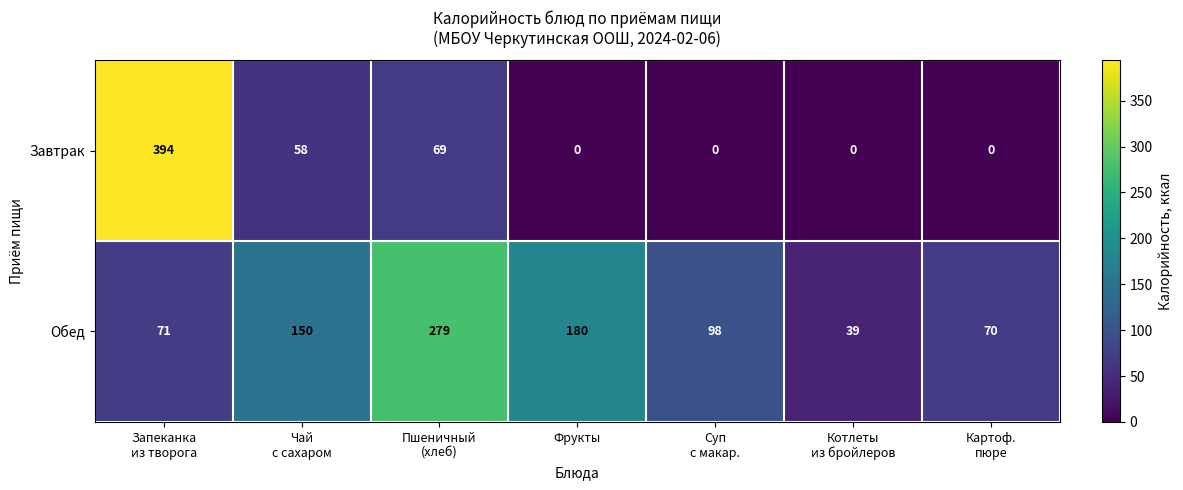

At how many categories does at least one series exceed 80?

5